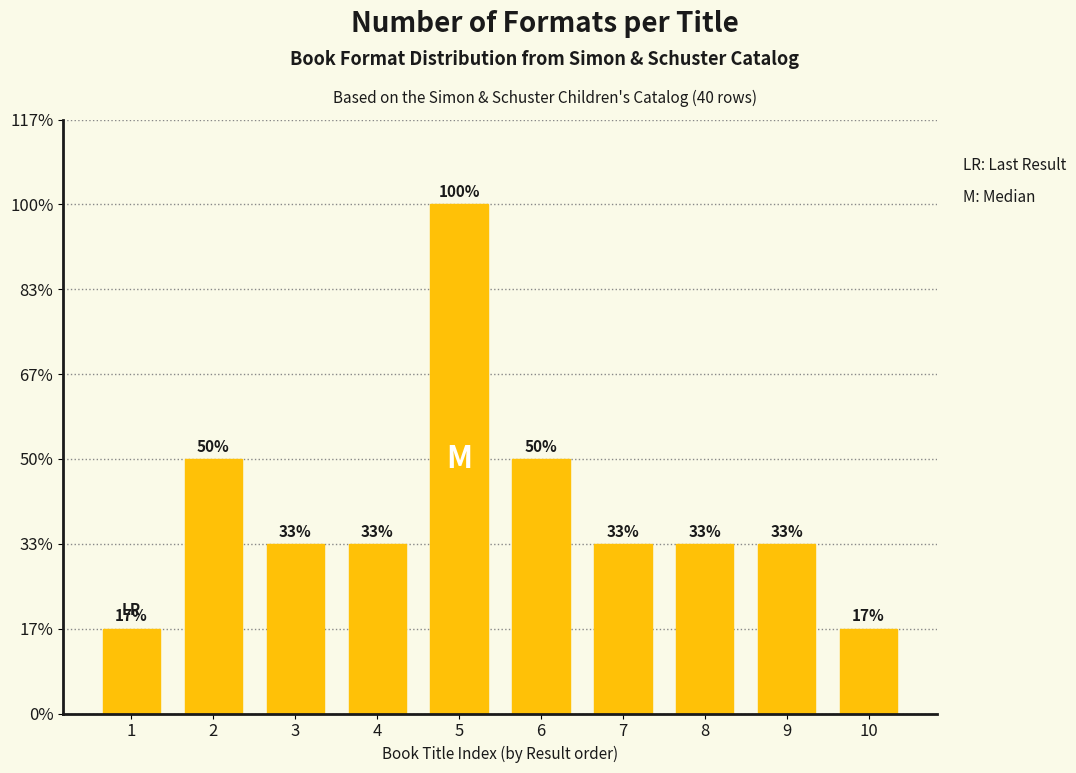

Count the values in the range 2 to 3.

7